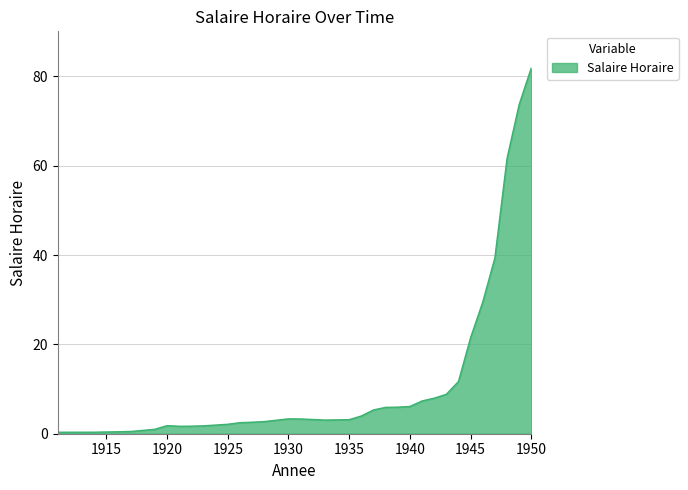

How many lines are shown in the chart?

1